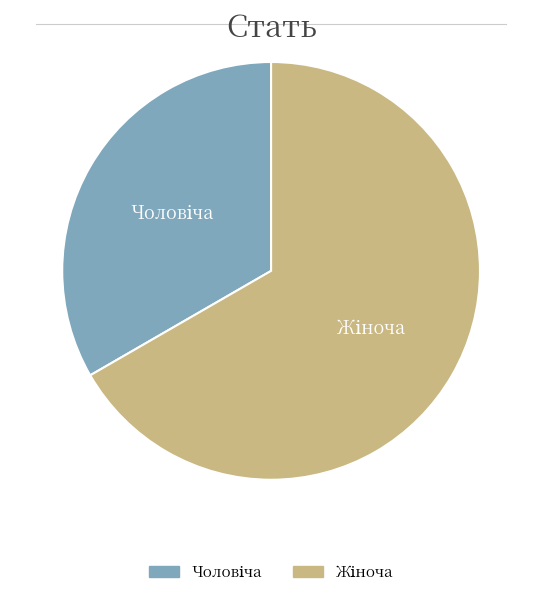

Is there any slice that represents more than half of the pie?

Yes